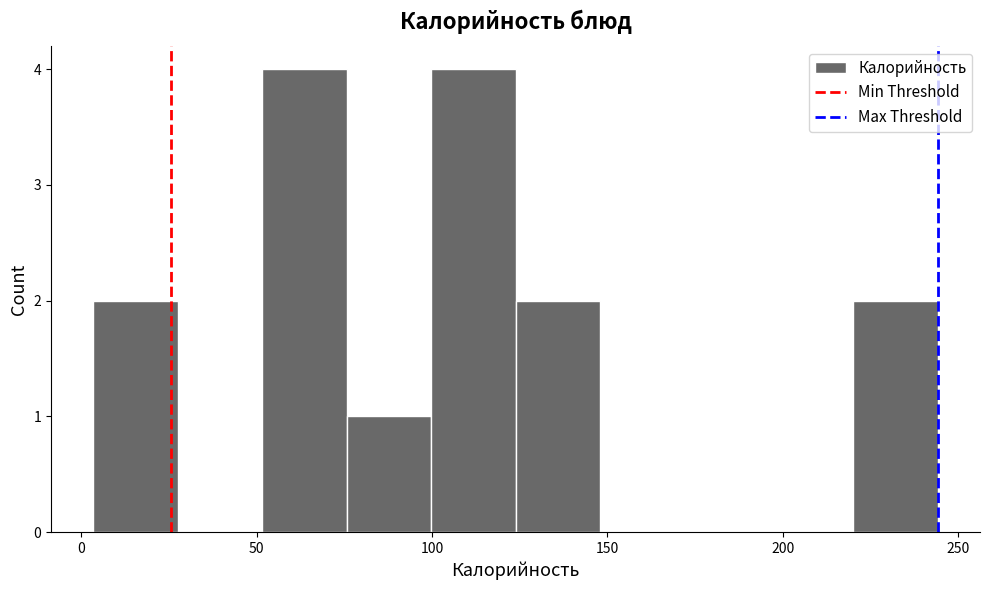

Reading left to right, list every bar in this chart as the range it spans on the x-axis followed by its height. Neither the bar edges nor the heights are printed on the chart, so give them approximately, as read against the axes.

5 to 25: 2
25 to 50: 0
50 to 75: 4
75 to 100: 1
100 to 125: 4
125 to 150: 2
150 to 170: 0
170 to 195: 0
195 to 220: 0
220 to 245: 2